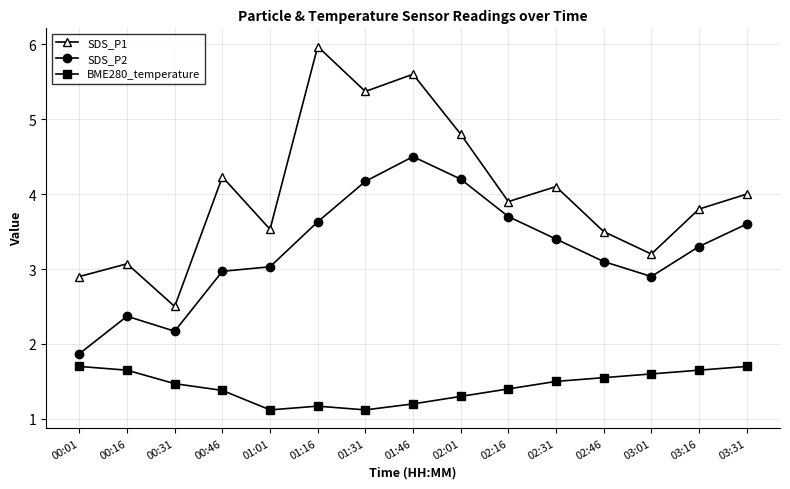

True or false: SDS_P2 has a value of 1.1 at 00:31.

False